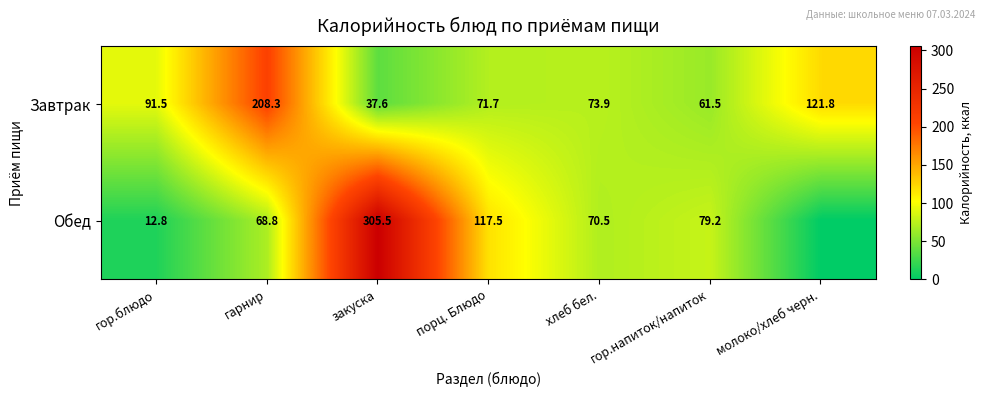

What is the maximum value for Завтрак?

208.3